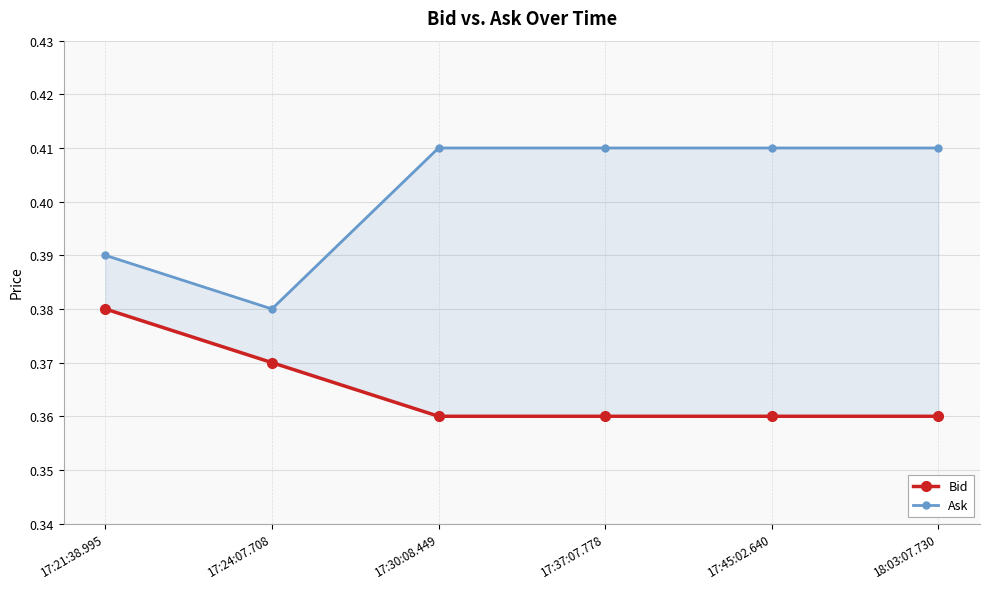

Reading left to right, list all the values displayed in this chart.

Bid: 0.4	0.4	0.4	0.4	0.4	0.4
Ask: 0.4	0.4	0.4	0.4	0.4	0.4